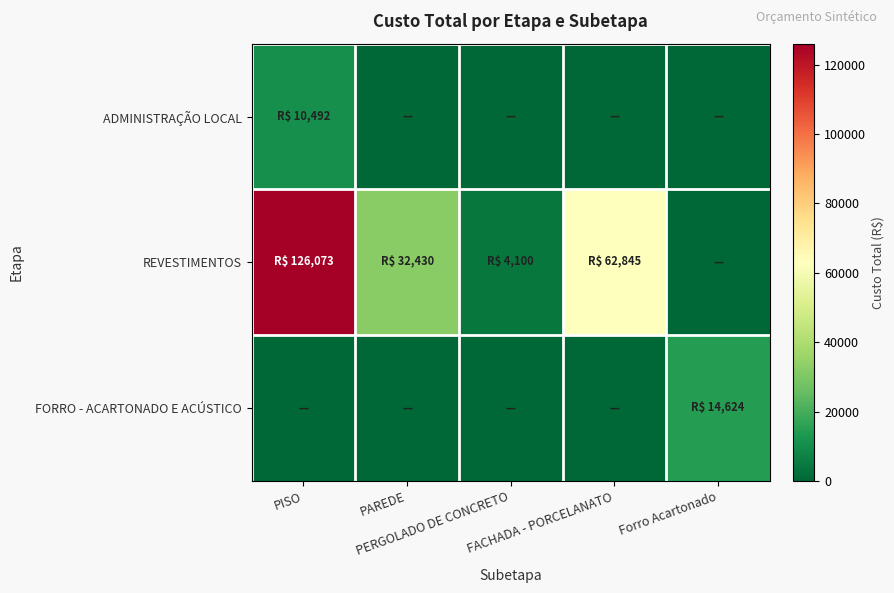

Reading right to left, list all the values displayed in this chart.

ADMINISTRAÇÃO LOCAL: Forro Acartonado=0.0	FACHADA - PORCELANATO=0.0	PERGOLADO DE CONCRETO=0.0	PAREDE=0.0	PISO=10492.4
REVESTIMENTOS: Forro Acartonado=0.0	FACHADA - PORCELANATO=62844.9	PERGOLADO DE CONCRETO=4100.0	PAREDE=32429.9	PISO=126072.7
FORRO - ACARTONADO E ACÚSTICO: Forro Acartonado=14624.1	FACHADA - PORCELANATO=0.0	PERGOLADO DE CONCRETO=0.0	PAREDE=0.0	PISO=0.0